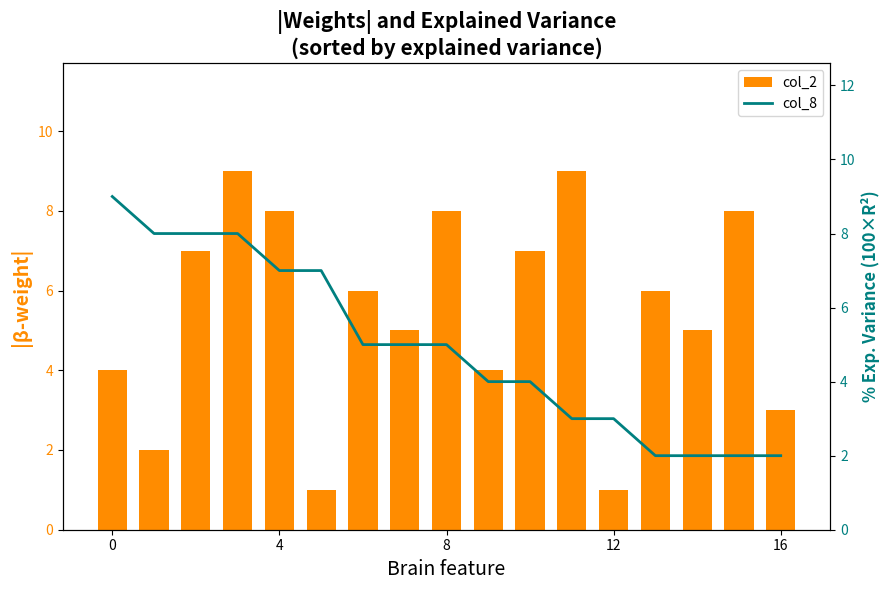

What is the label of the 6th bar from the right?

11